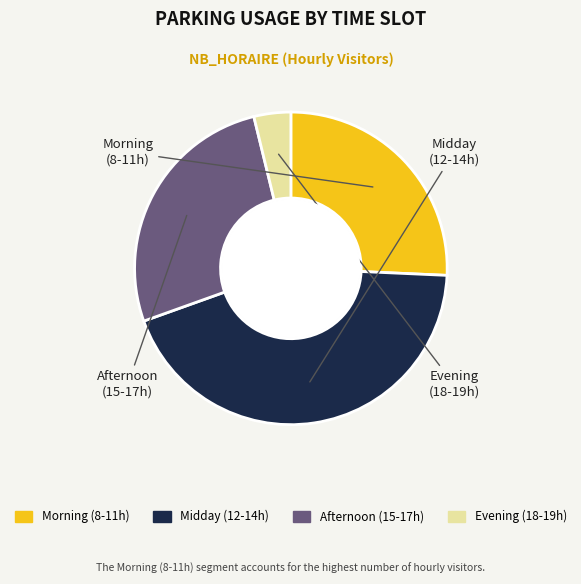

Does any single category account for the majority?

No